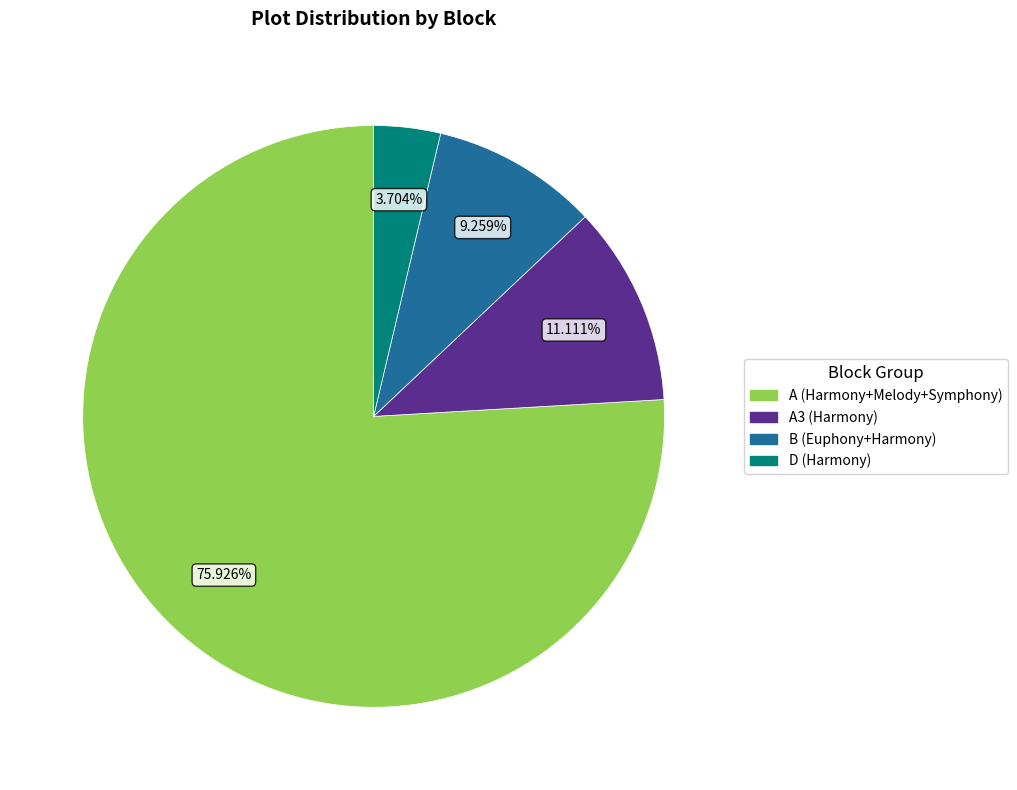

What percentage is the B (Euphony+Harmony) slice, to the nearest percent?

9%